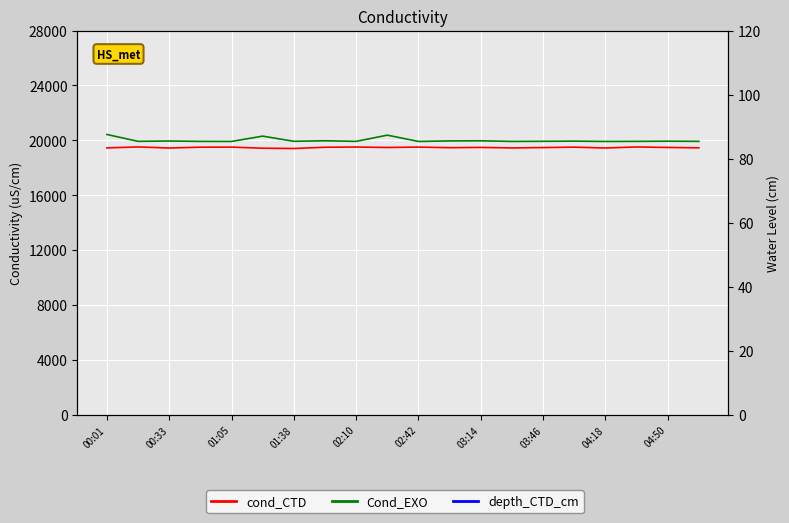

How many series are shown in this chart?

3